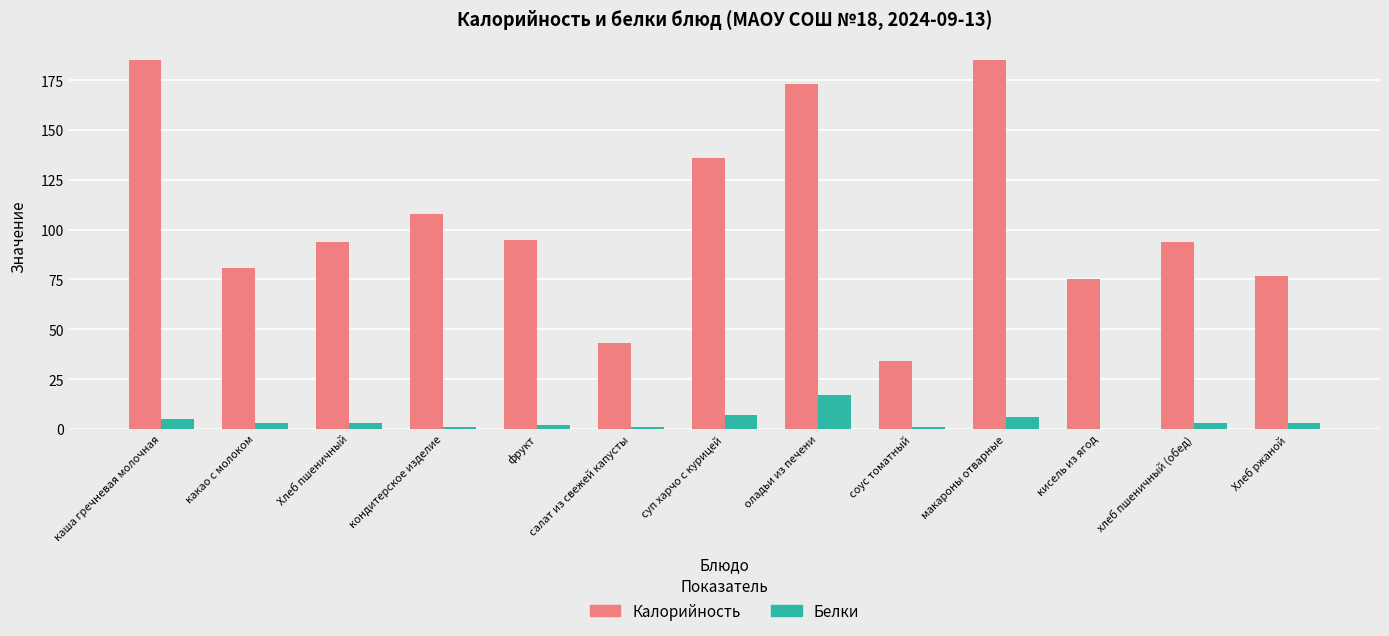

Is the value of Белки at оладьи из печени greater than the value of Калорийность at кисель из ягод?

No